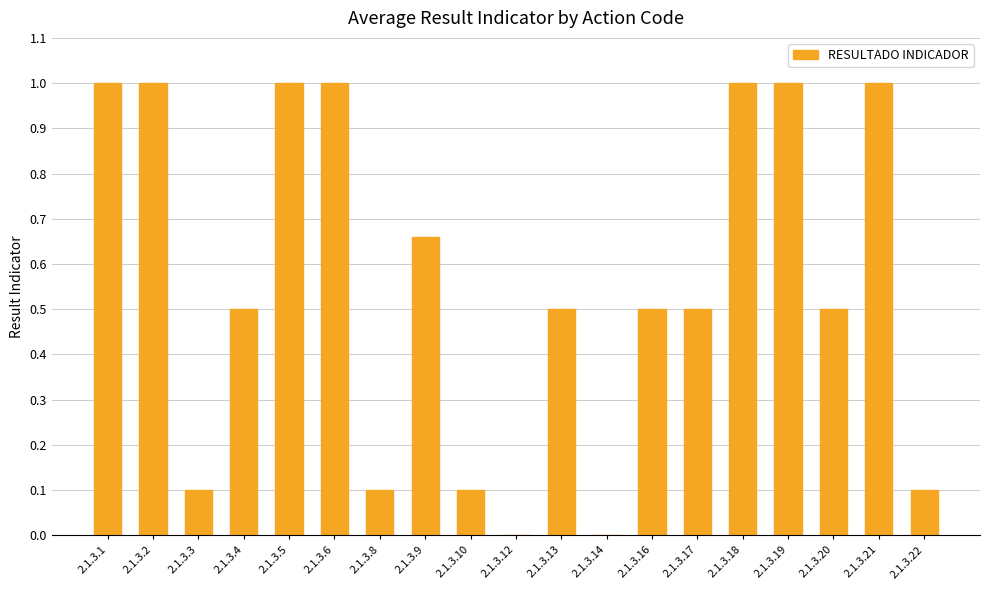

What is the sum of all values?

10.6